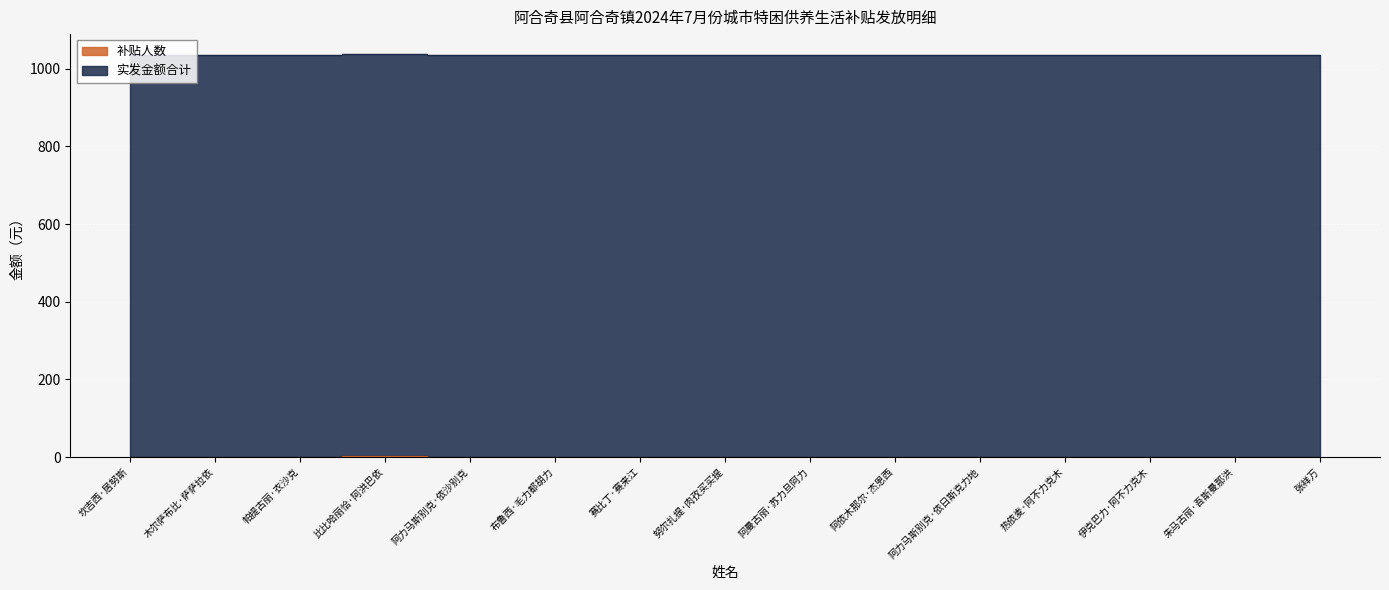

List the labels in order of value, largest first.

比比哈丽恰·阿洪巴依, 坎吉西·居努斯, 木尔萨布比·萨萨拉依, 帕提古丽·衣沙克, 阿力马斯别克·依沙别克, 布鲁西·毛力都胡力, 赛比丁·赛来江, 努尔扎提·肉孜买买提, 阿曼古丽·苏力旦阿力, 阿依木那尔·杰恩西, 阿力马斯别克·依日斯克力地, 热依麦·阿不力克木, 伊克巴力·阿不力克木, 朱马古丽·吾斯曼那洪, 张祥万